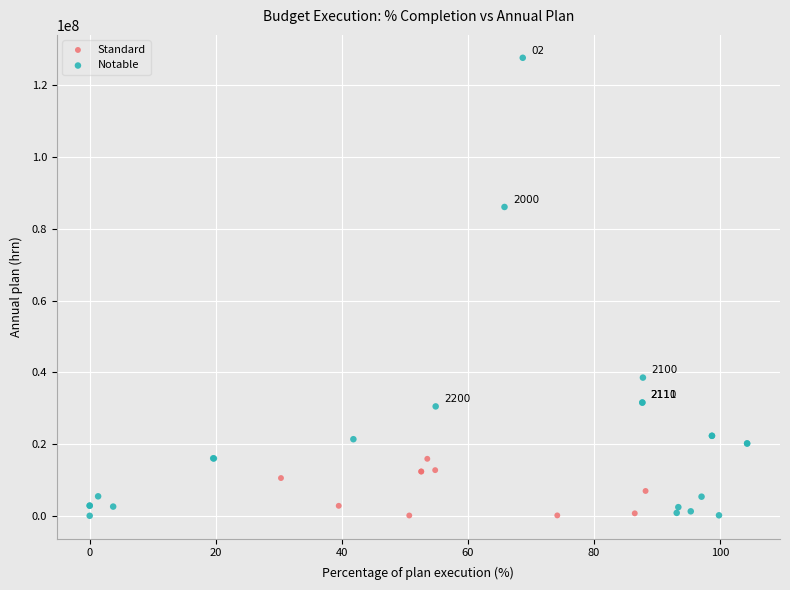

Which series has the widest spread of Y values?

Notable